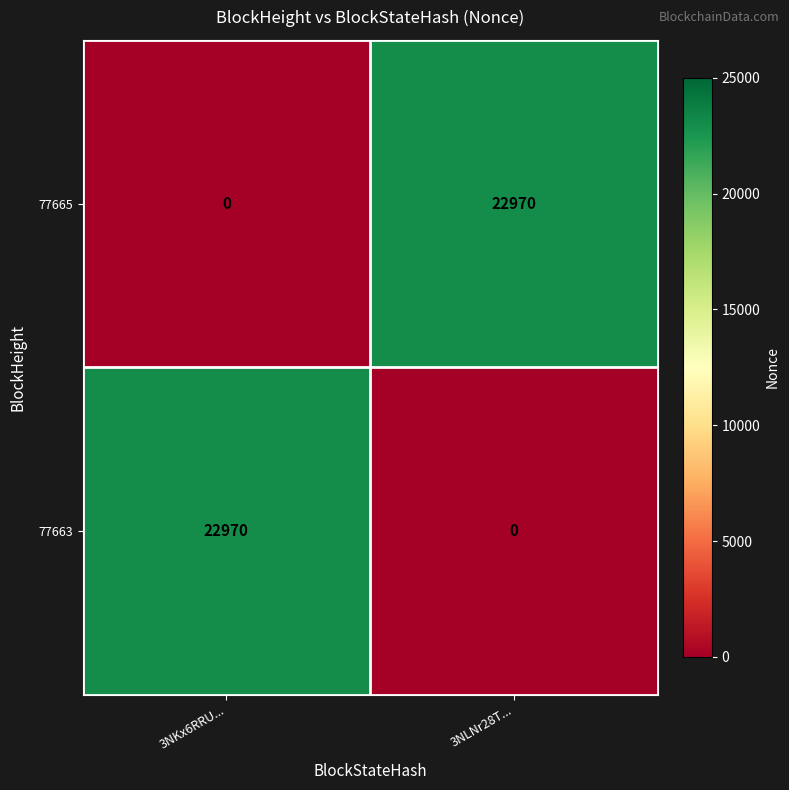

Rank the categories by 77663 value from highest to lowest.

3NKx6RRU..., 3NLNr28T...